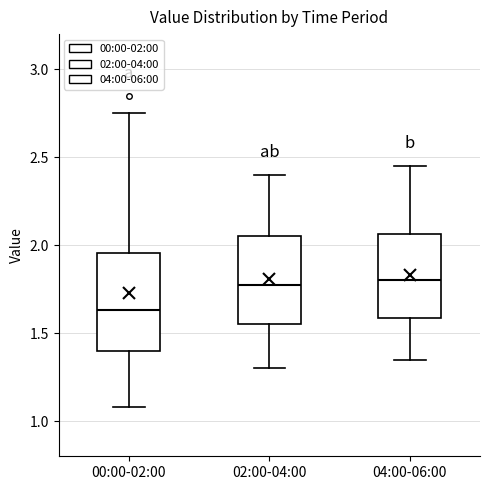

Reading left to right, transcribe this box plot: for each box, give where its median line is, the range the box spans, and where its two whiskers end, as read against the y-axis. The values are not printed on the chart, so give them approximately, as read against the axis.

00:00-02:00: median 1.65, box 1.40 to 1.95, whiskers 1.10 to 2.75
02:00-04:00: median 1.80, box 1.55 to 2.05, whiskers 1.30 to 2.40
04:00-06:00: median 1.80, box 1.60 to 2.05, whiskers 1.35 to 2.45